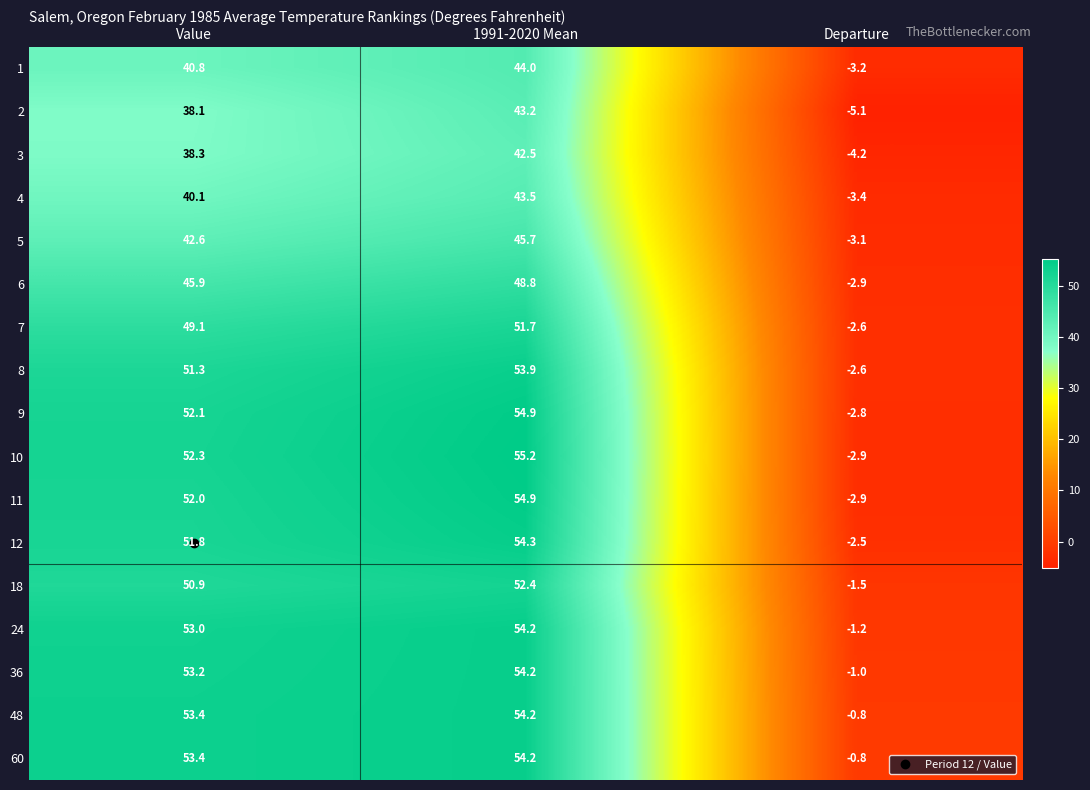

What is the difference between the second highest and minimum values in the 36 series?

54.2